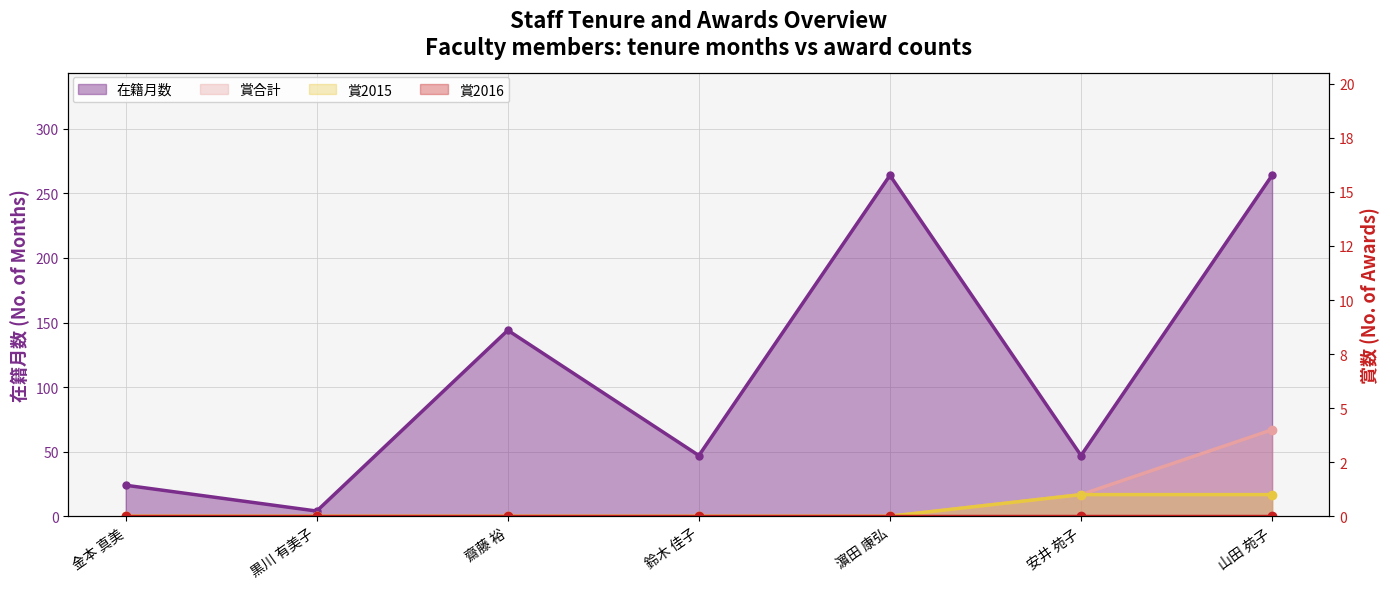

The value of 賞2015 at 山田 苑子 is 1. True or false?

False